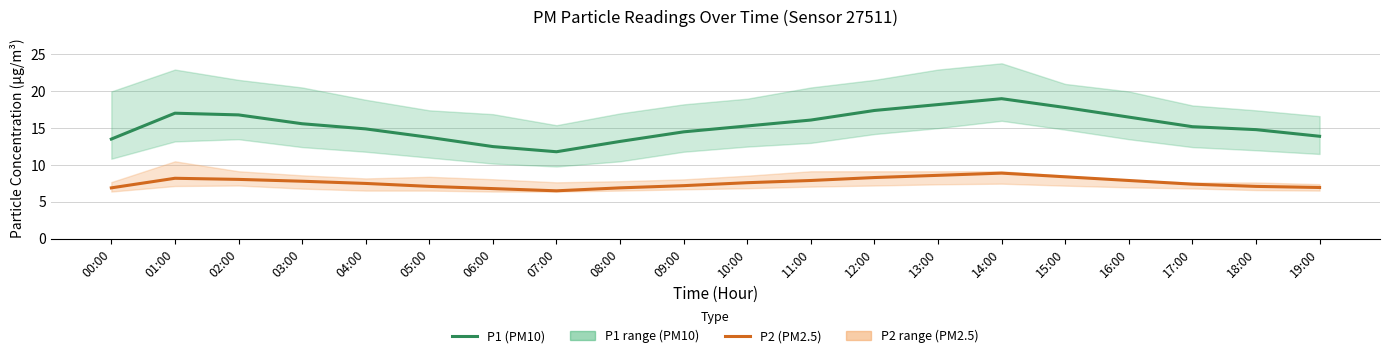

What is the total value across all series at 04:00?

22.4